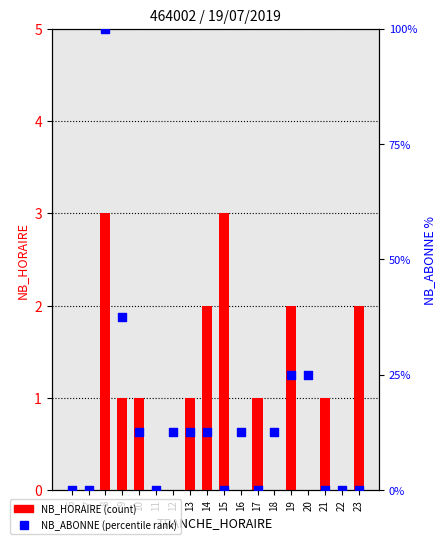

Which series has the largest Y range (max minus min)?

NB_ABONNE (percentile)